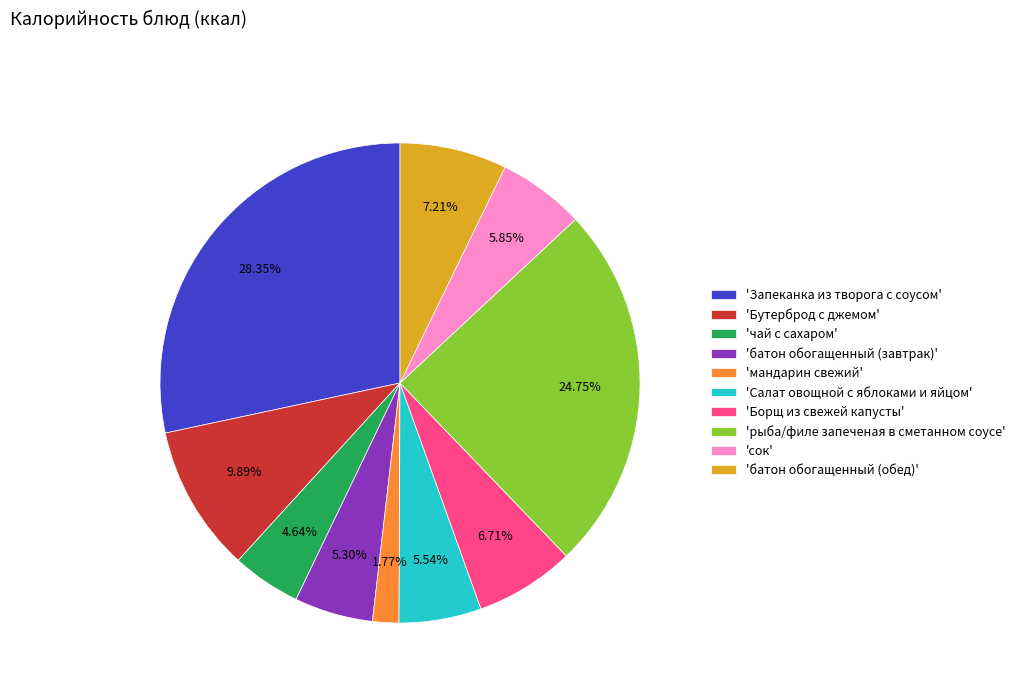

Is there a majority slice in this chart?

No